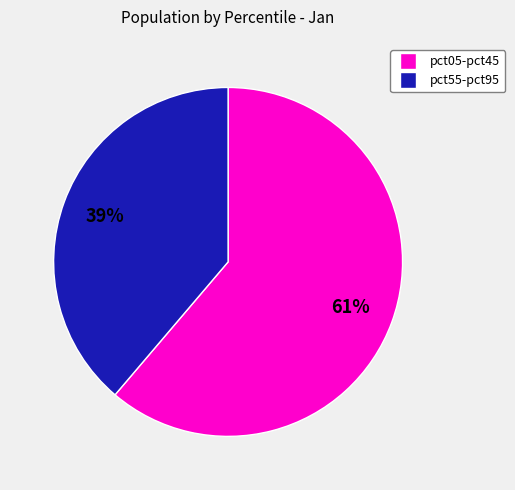

To the nearest percent, what is the average slice percentage?

50%